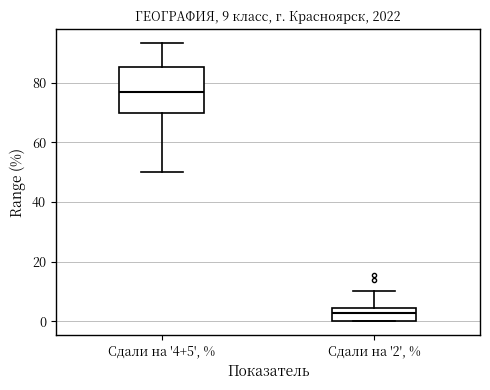

Which box is the tallest, from its lower edge to its upper edge?

Сдали на '4+5', %